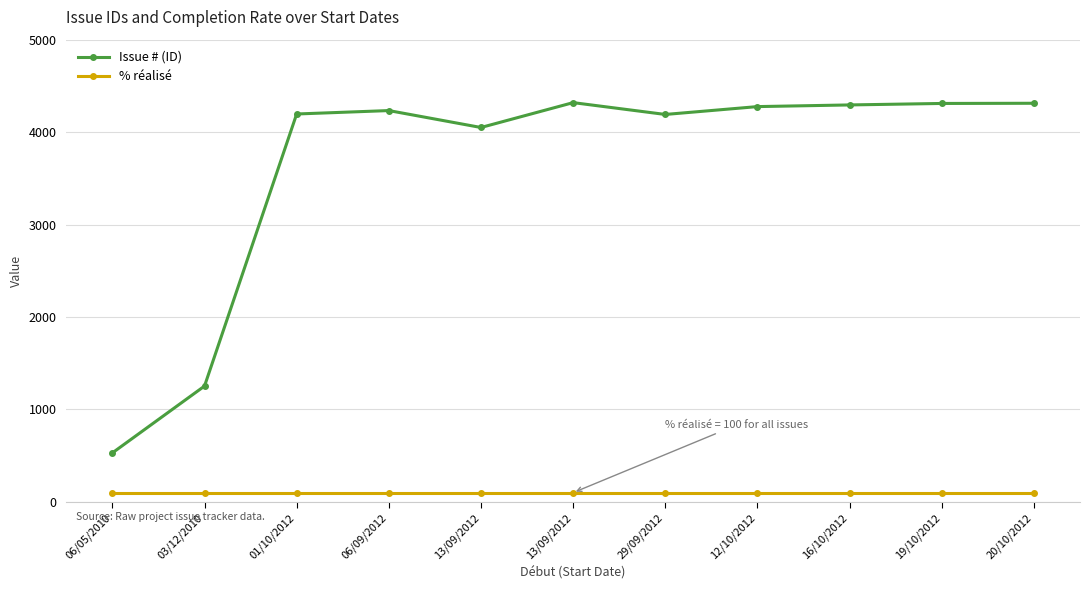

Count the number of data series in this chart.

2